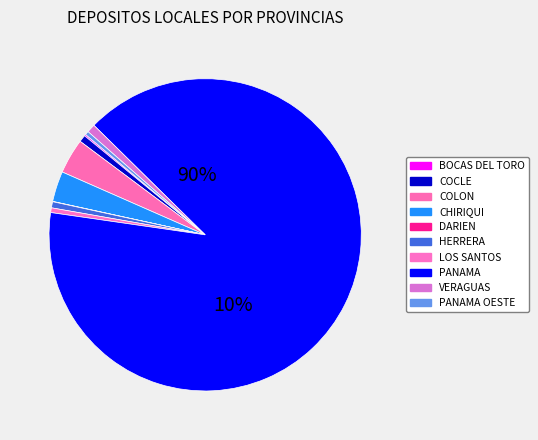

What is the largest slice in the pie chart?

PANAMA